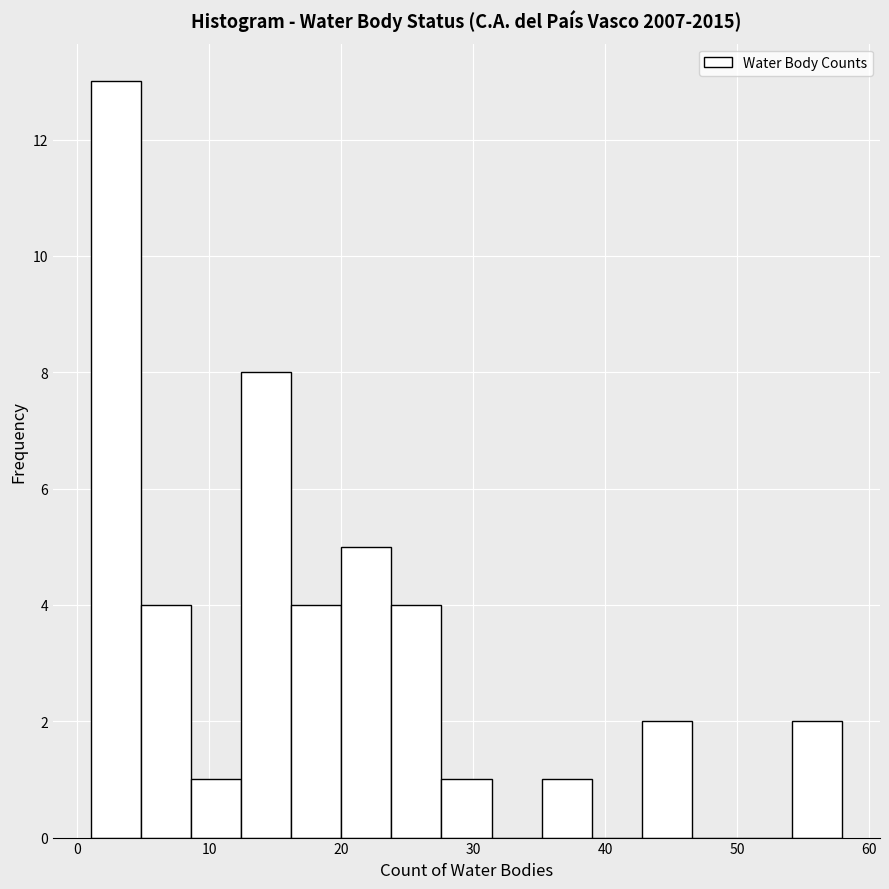

Read against the x-axis, roughly where is the centre of the tallest bar?

3